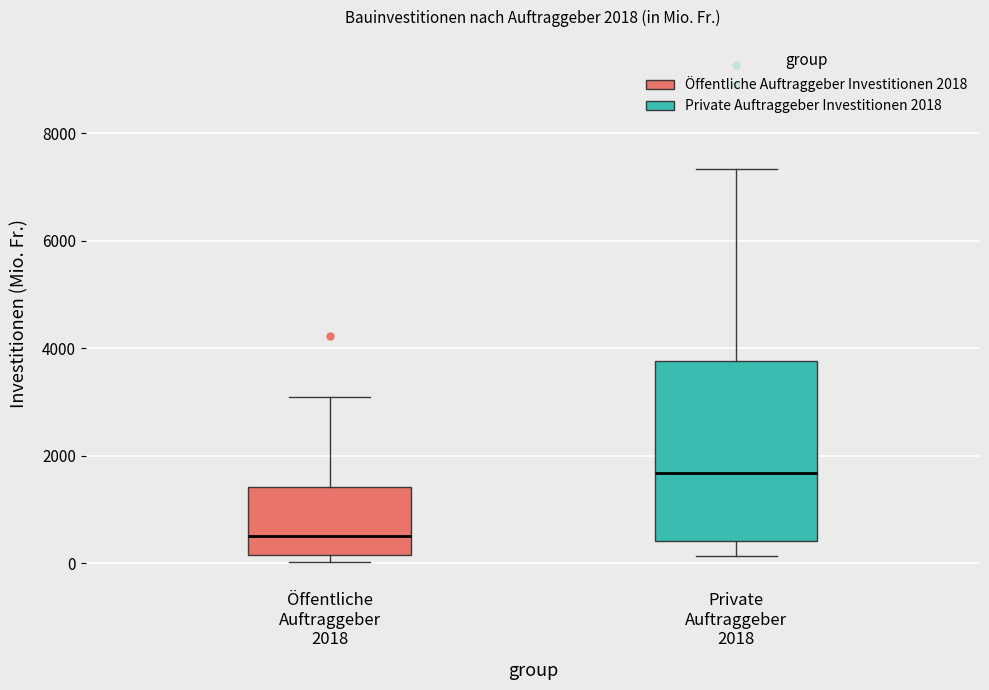

Which box's median line is the lowest?

Öffentliche Auftraggeber 2018